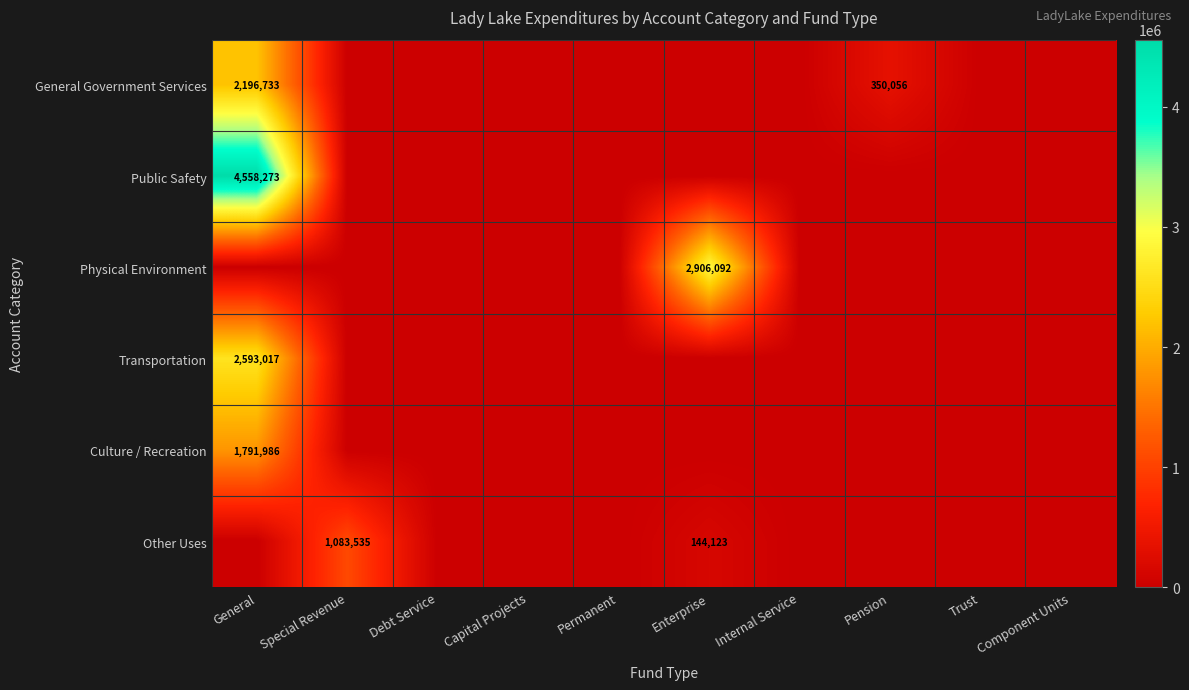

The Culture / Recreation series shows 3155187 at General. True or false?

False